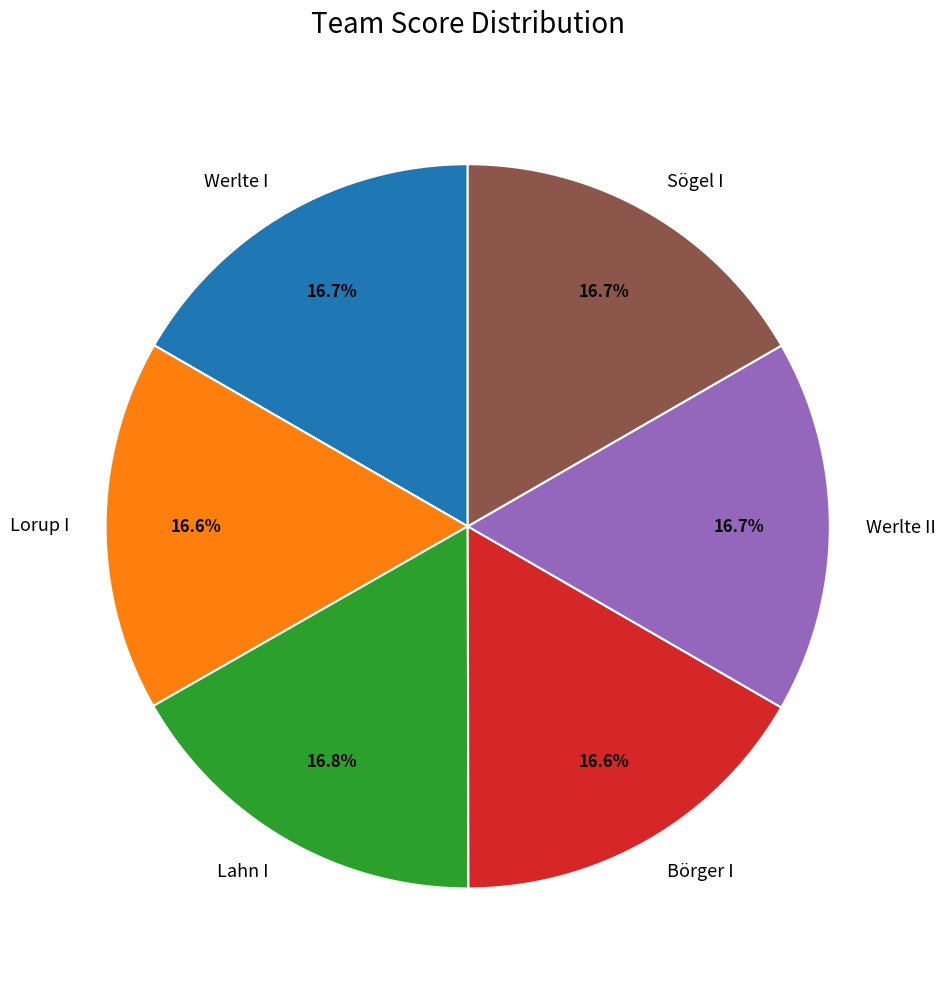

Is there a majority slice in this chart?

No